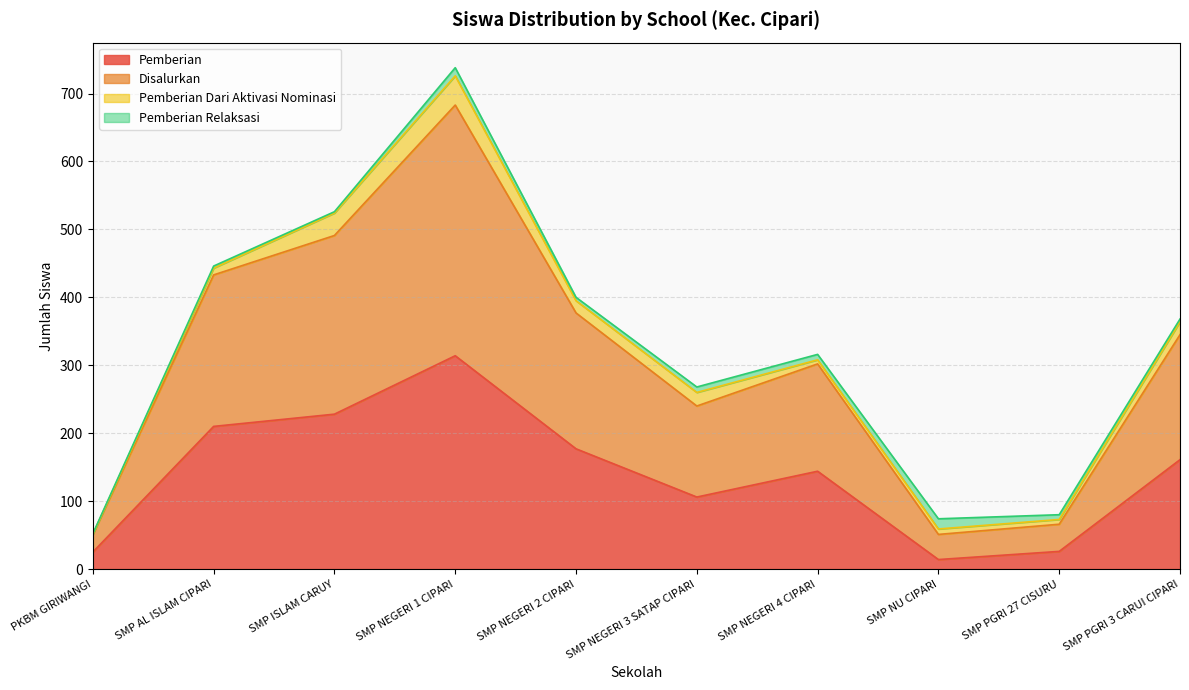

True or false: Disalurkan and Pemberian intersect in this chart.

False